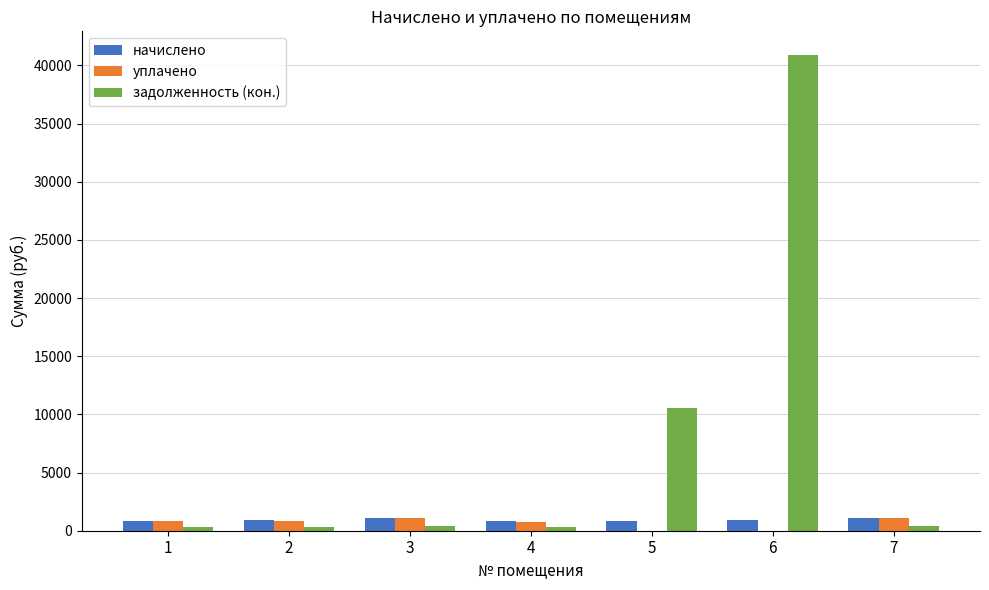

Between 1 and 6, which series saw the biggest shift?

задолженность (кон.)